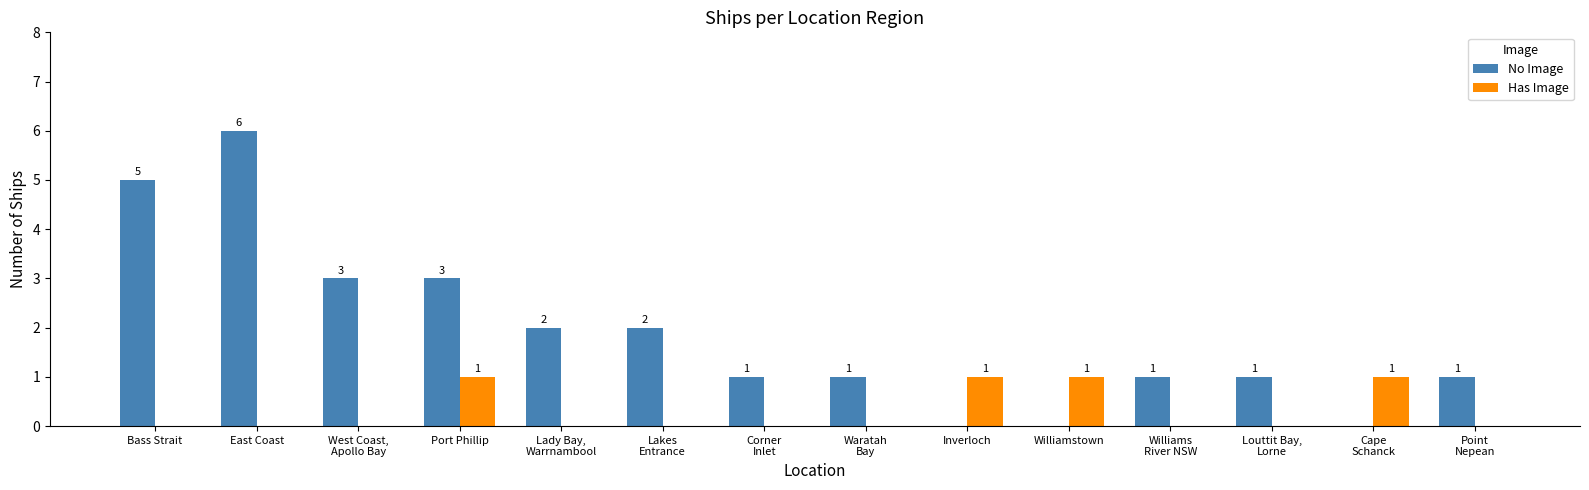

Reading right to left, transcribe all the data shown in this chart.

No Image: 1	0	1	1	0	0	1	1	2	2	3	3	6	5
Has Image: 0	1	0	0	1	1	0	0	0	0	1	0	0	0